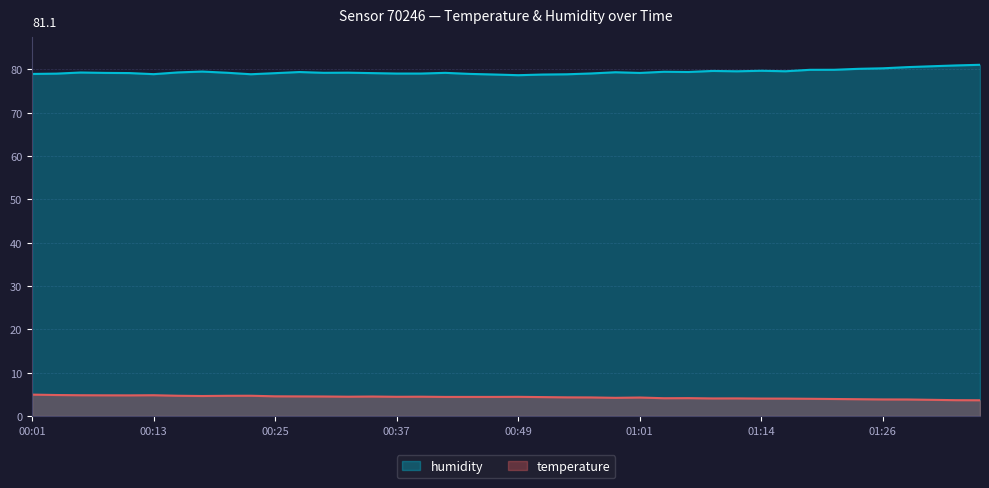

True or false: temperature and humidity cross at least once.

False